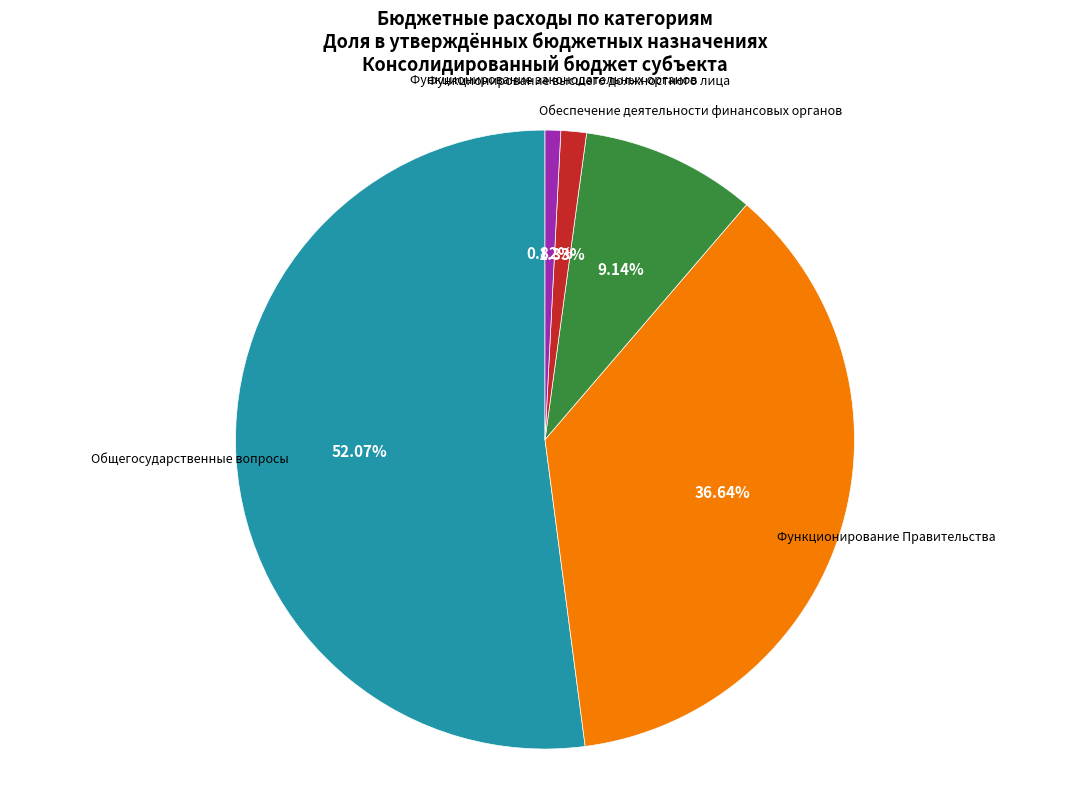

Rank the categories by value from lowest to highest.

Функционирование законодательных органов, Функционирование высшего должностного лица, Обеспечение деятельности финансовых органов, Функционирование Правительства, Общегосударственные вопросы